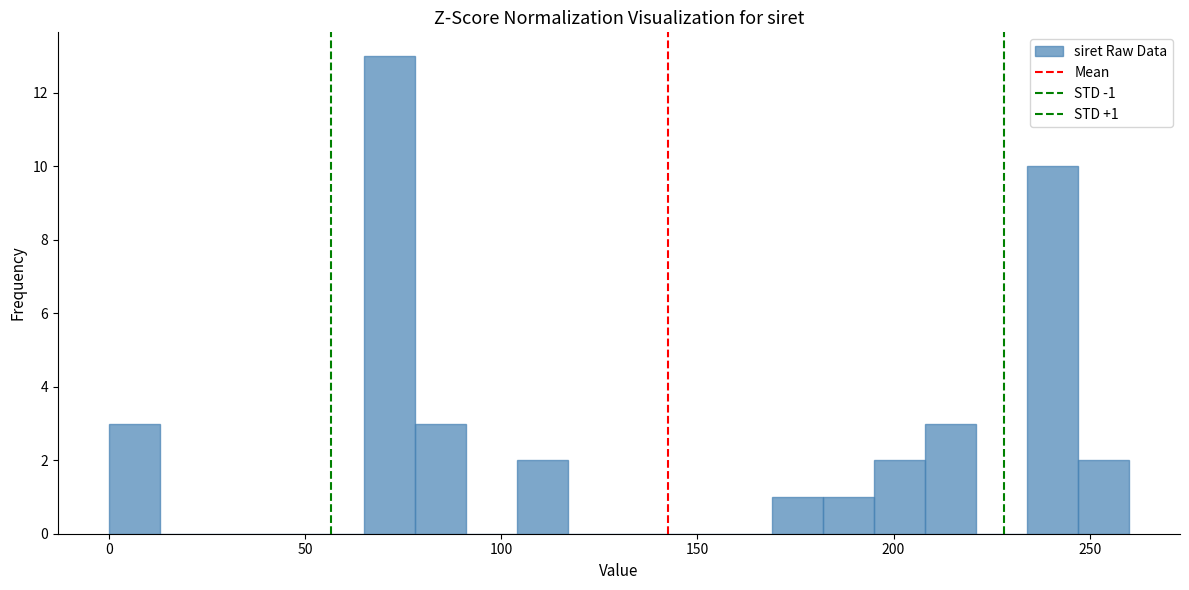

Read against the x-axis, roughly where is the centre of the tallest bar?

70